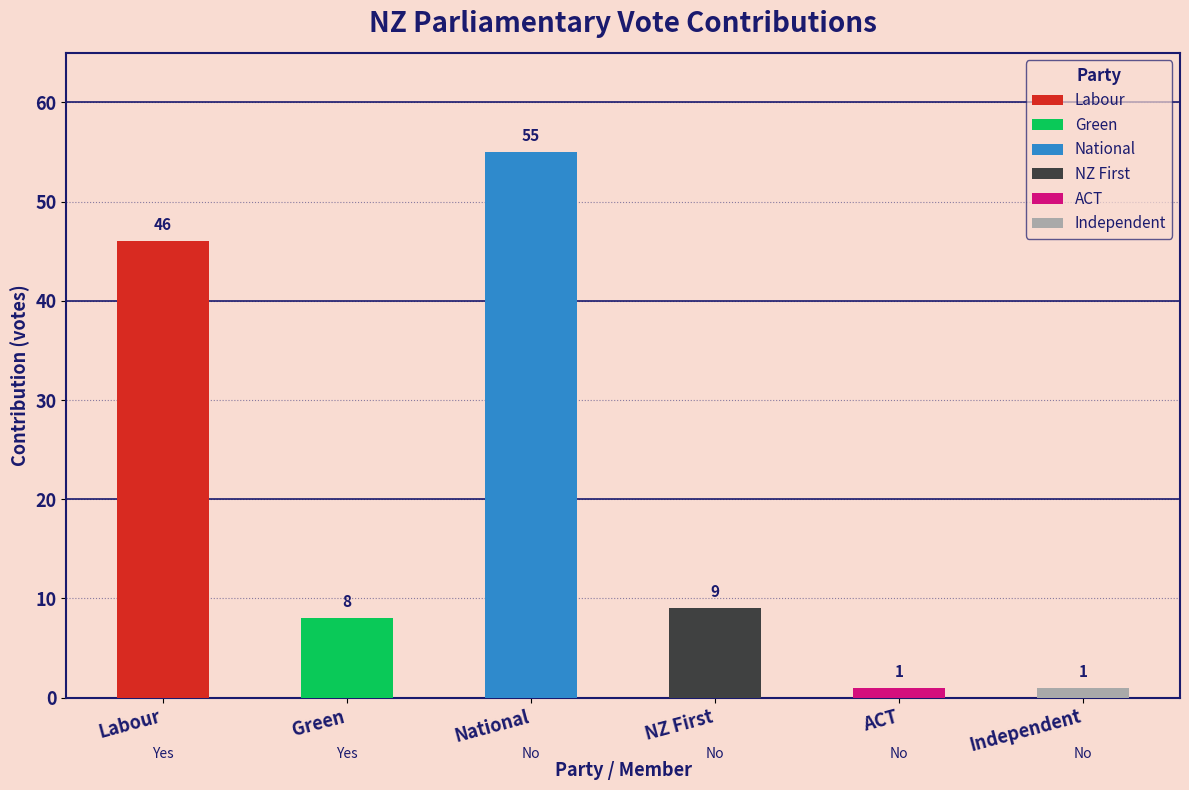

At which category does the chart reach its peak across all series?

National